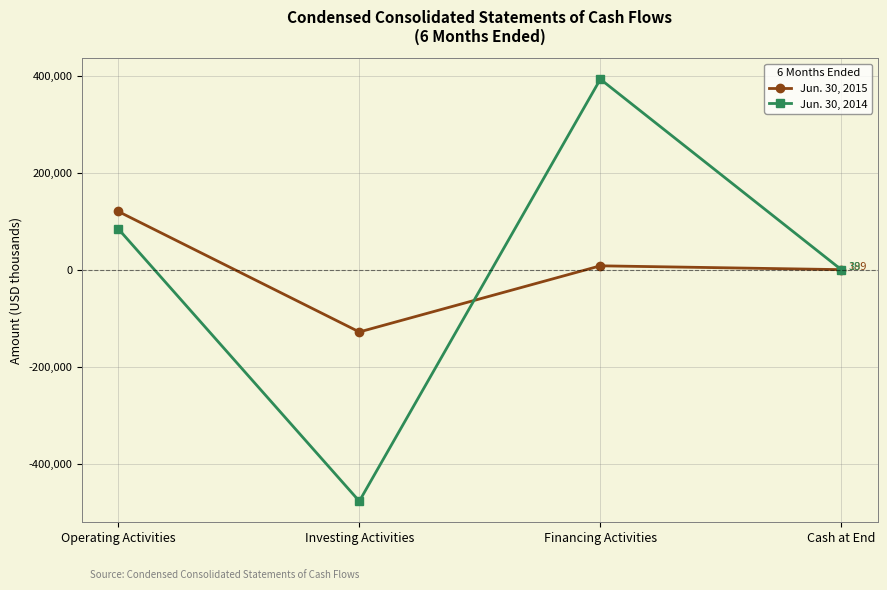

Read the Jun. 30, 2015 value at Cash at End.

189